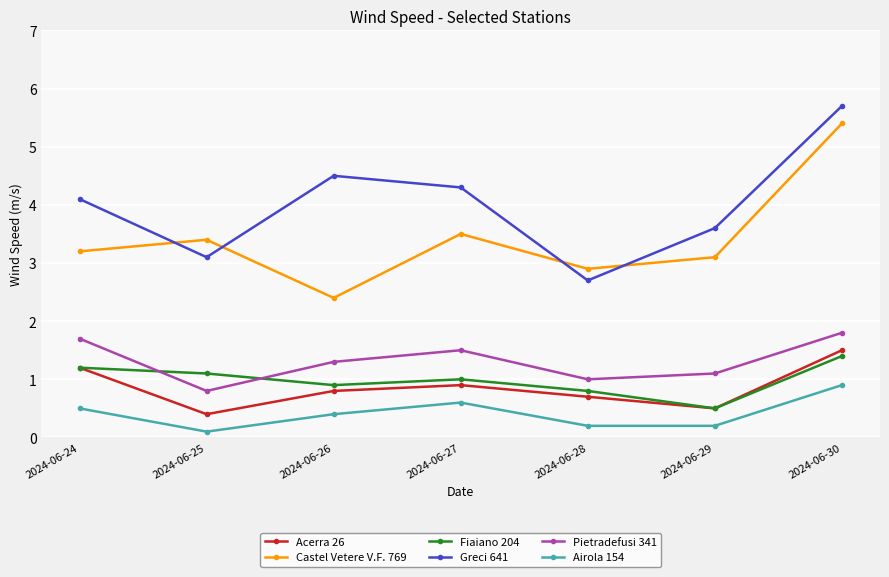

In Greci 641, how many points are higher than both neighbors (excluding endpoints)?

1